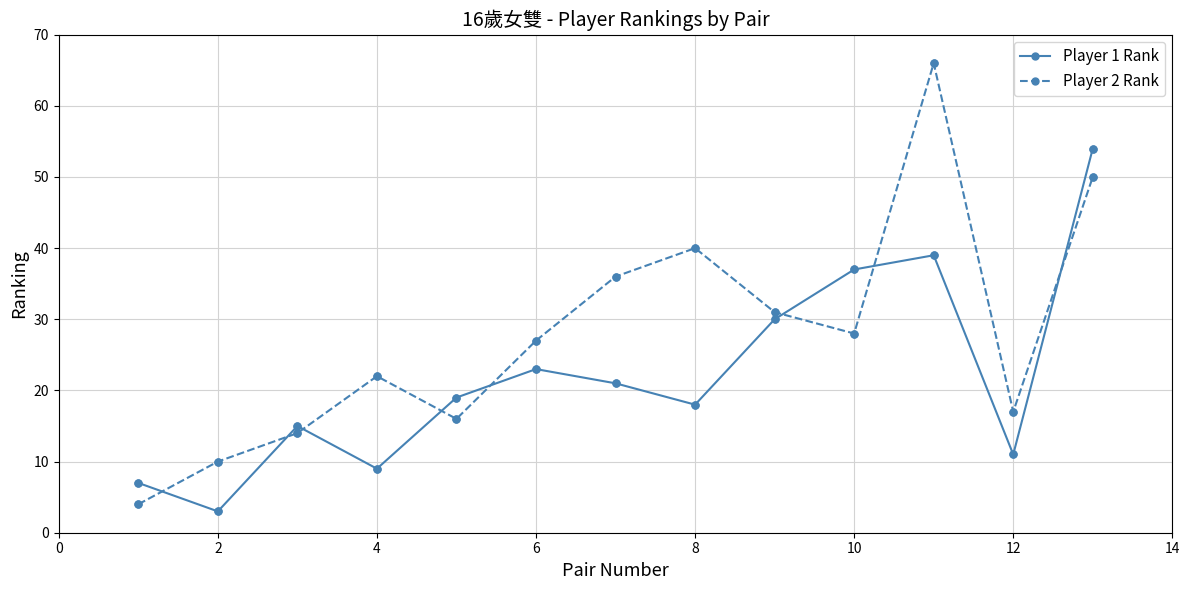

Which series has the largest range (max minus min)?

Player 2 Rank